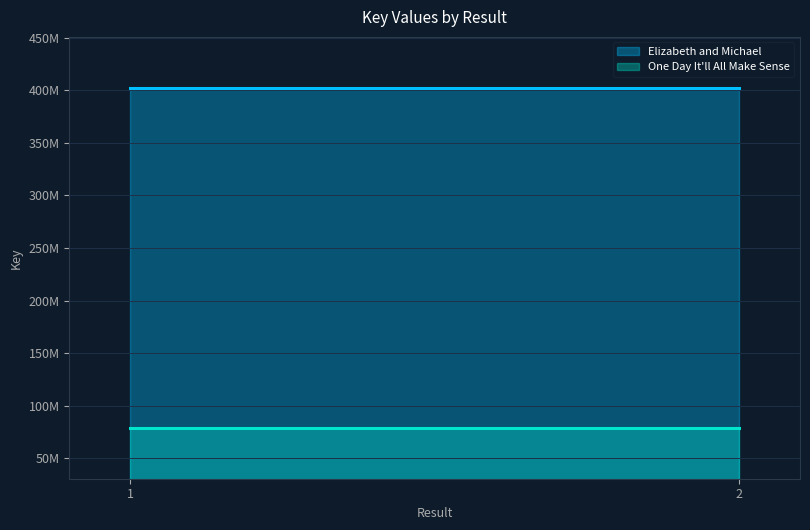

Reading left to right, transcribe all the data shown in this chart.

Elizabeth and Michael: 402257052	402257052
One Day It'll All Make Sense: 79086674	79086674